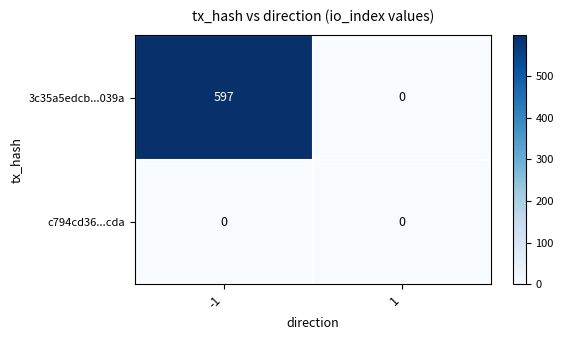

Rank the categories by 3c35a5edcb...039a value from lowest to highest.

1, -1